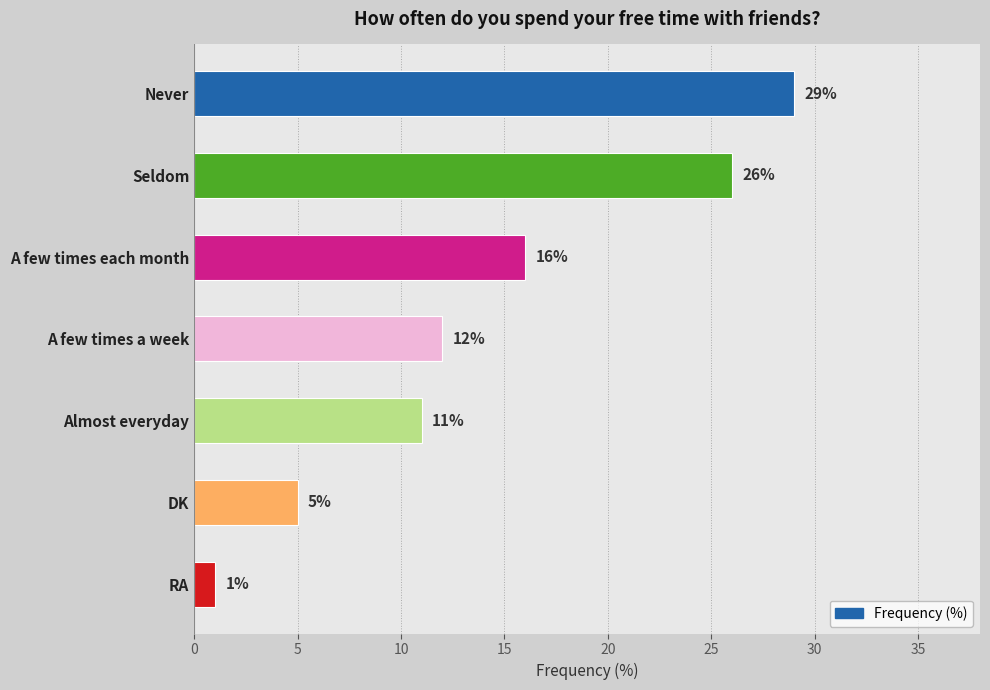

What is the average value?

14